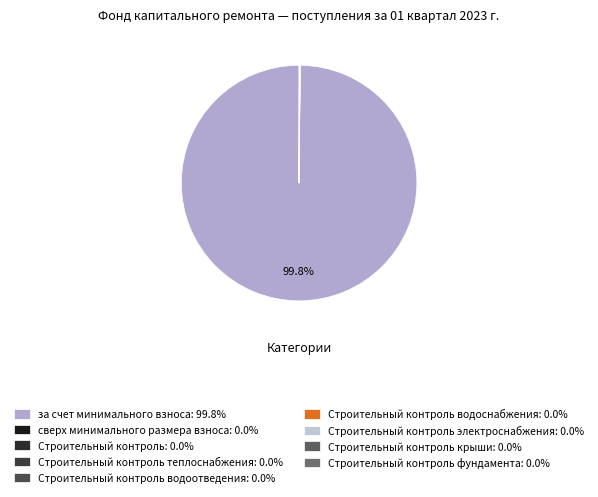

What is the smallest slice in the pie chart?

сверх минимального размера взноса